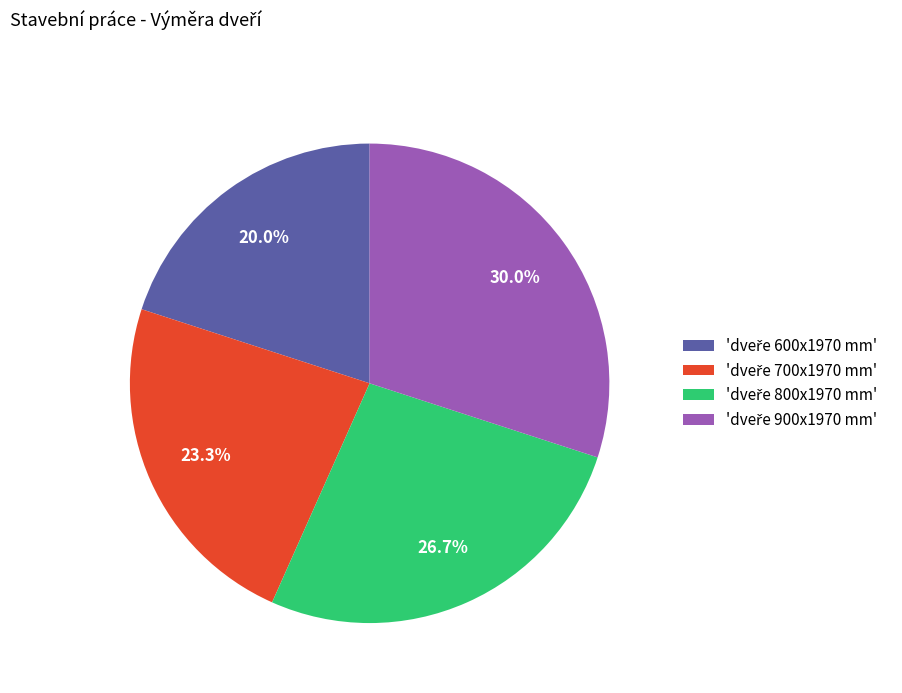

How many slices are in this pie chart?

4